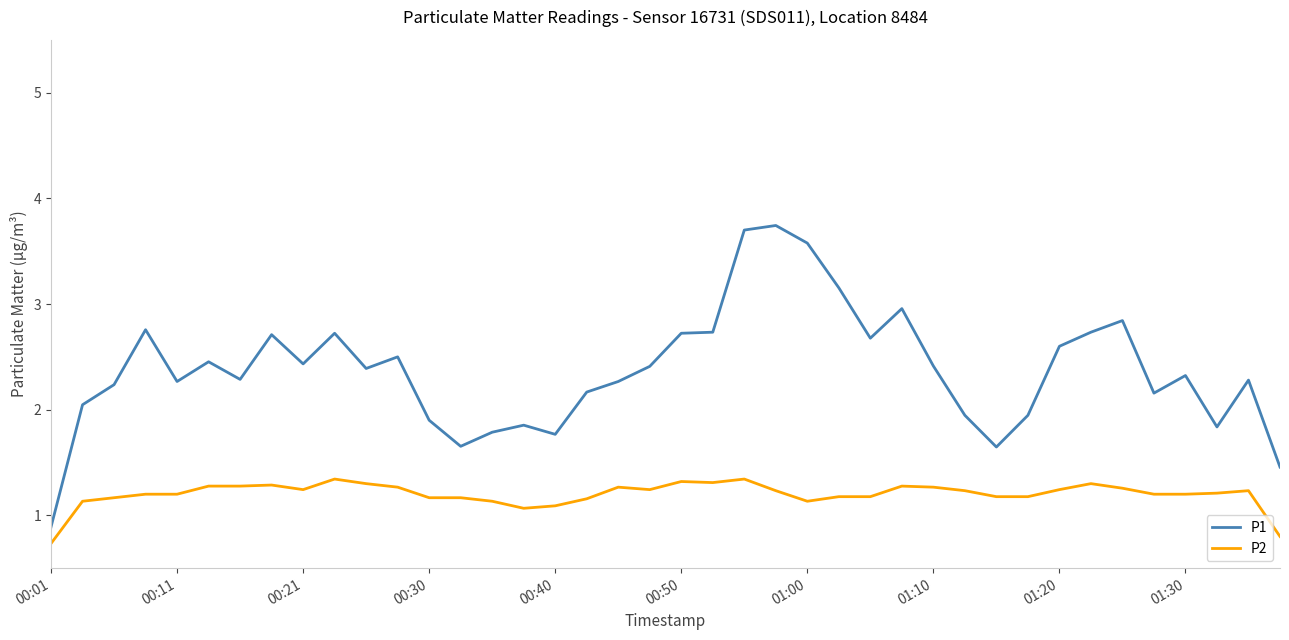

Rank the series by their average value, from highest to lowest.

P1, P2